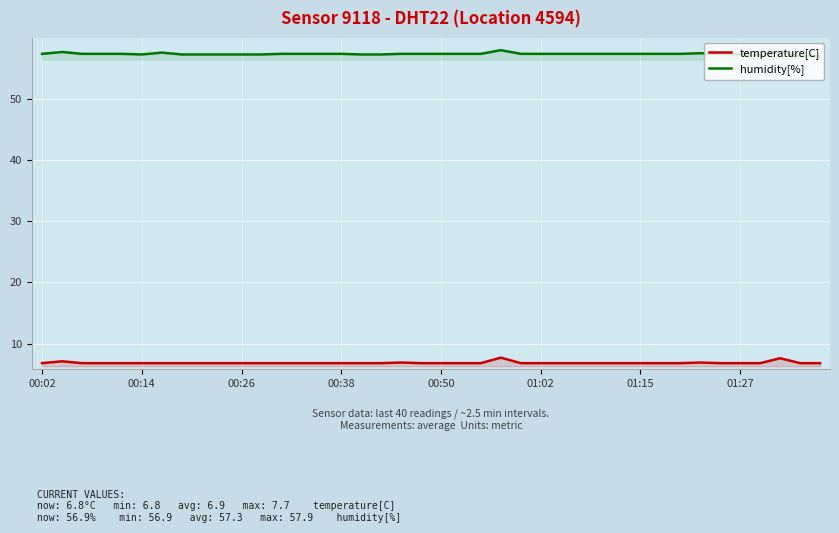

What is the greatest value displayed?

57.9